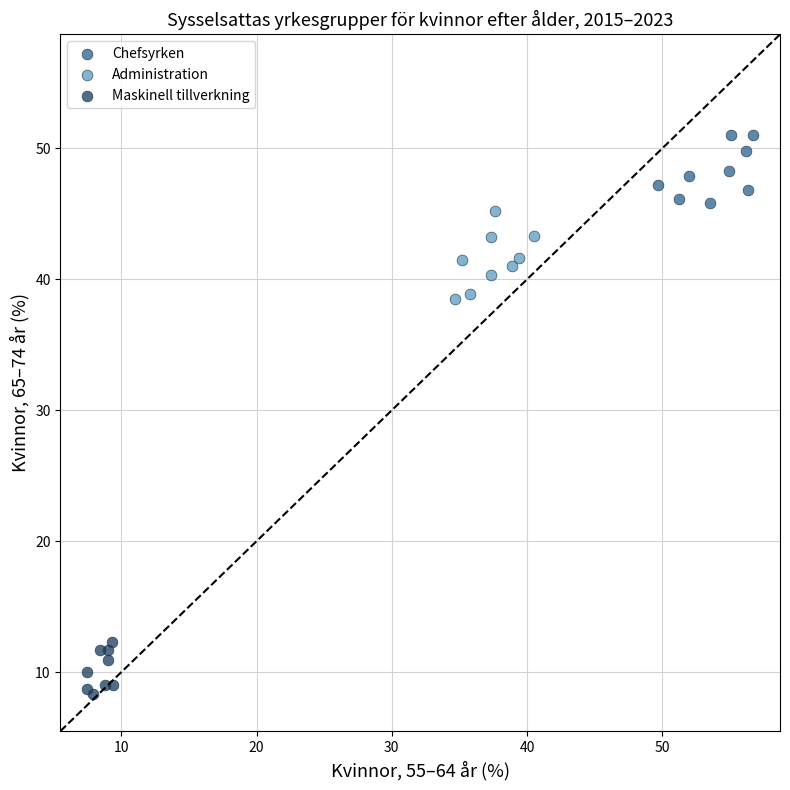

Which series reaches the maximum Y coordinate?

Chefsyrken